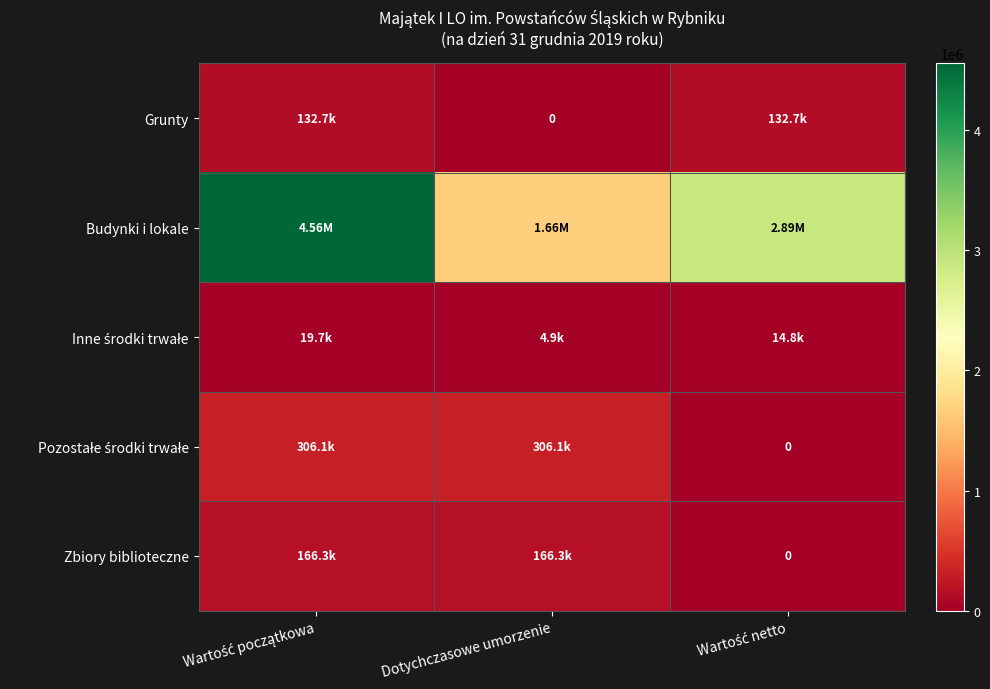

The value of Grunty at Wartość netto is 132720.0. True or false?

True